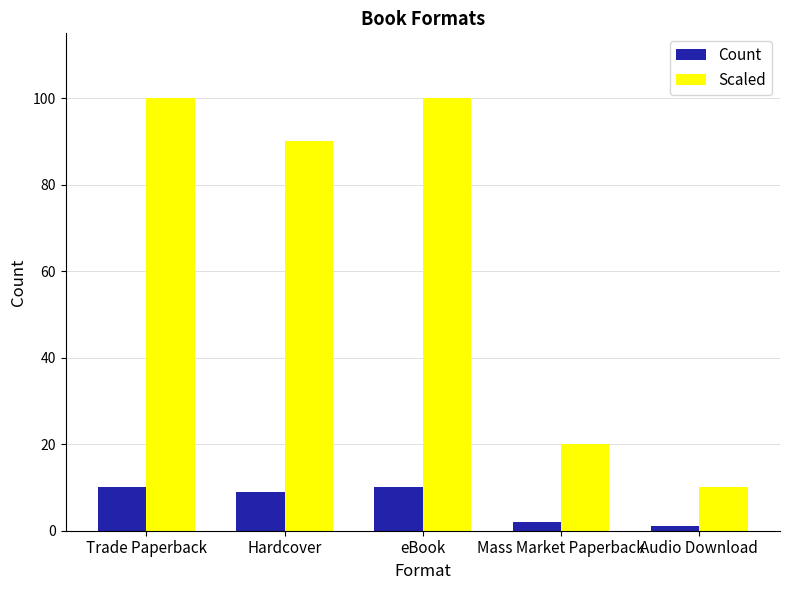

Count the Count values in the range 2 to 10.

4